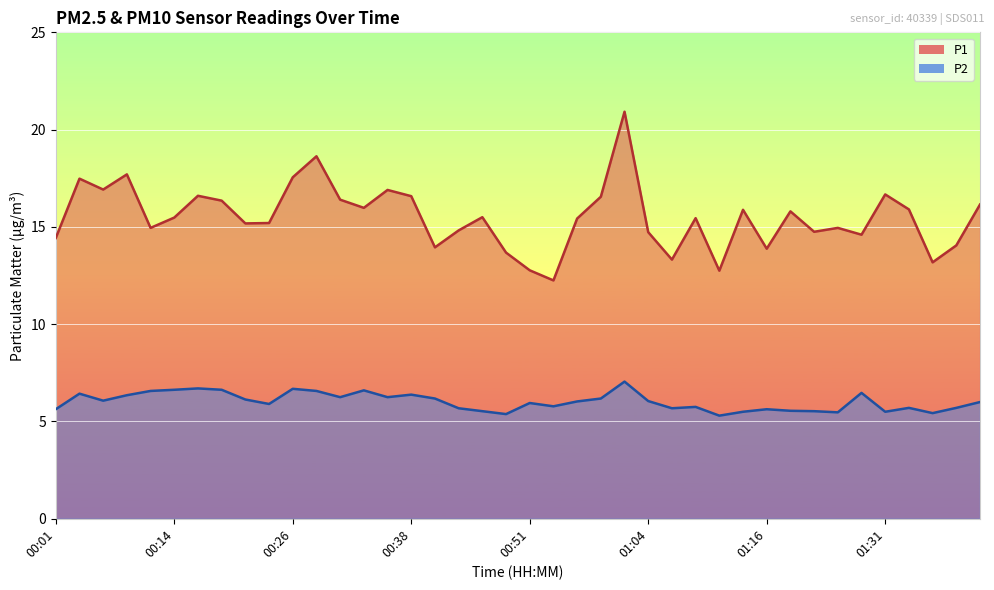

Rank the categories by P1 value from highest to lowest.

01:01, 00:28, 00:09, 00:26, 00:04, 00:06, 00:36, 01:31, 00:16, 00:38, 00:59, 00:31, 00:19, 01:41, 00:33, 01:33, 01:14, 01:18, 00:46, 00:14, 01:09, 00:56, 00:24, 00:21, 00:11, 01:23, 00:44, 01:21, 01:04, 01:26, 00:01, 01:38, 00:41, 01:16, 00:49, 01:06, 01:36, 00:51, 01:11, 00:54